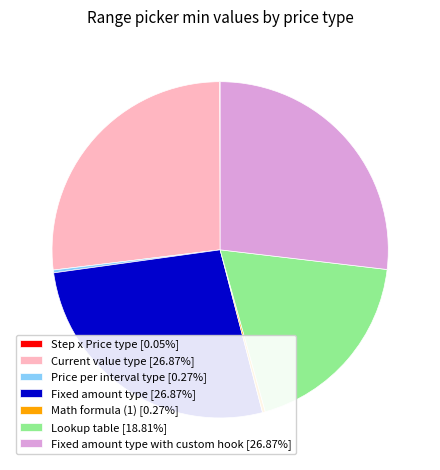

Is Current value type [26.87%] the majority of the pie?

No